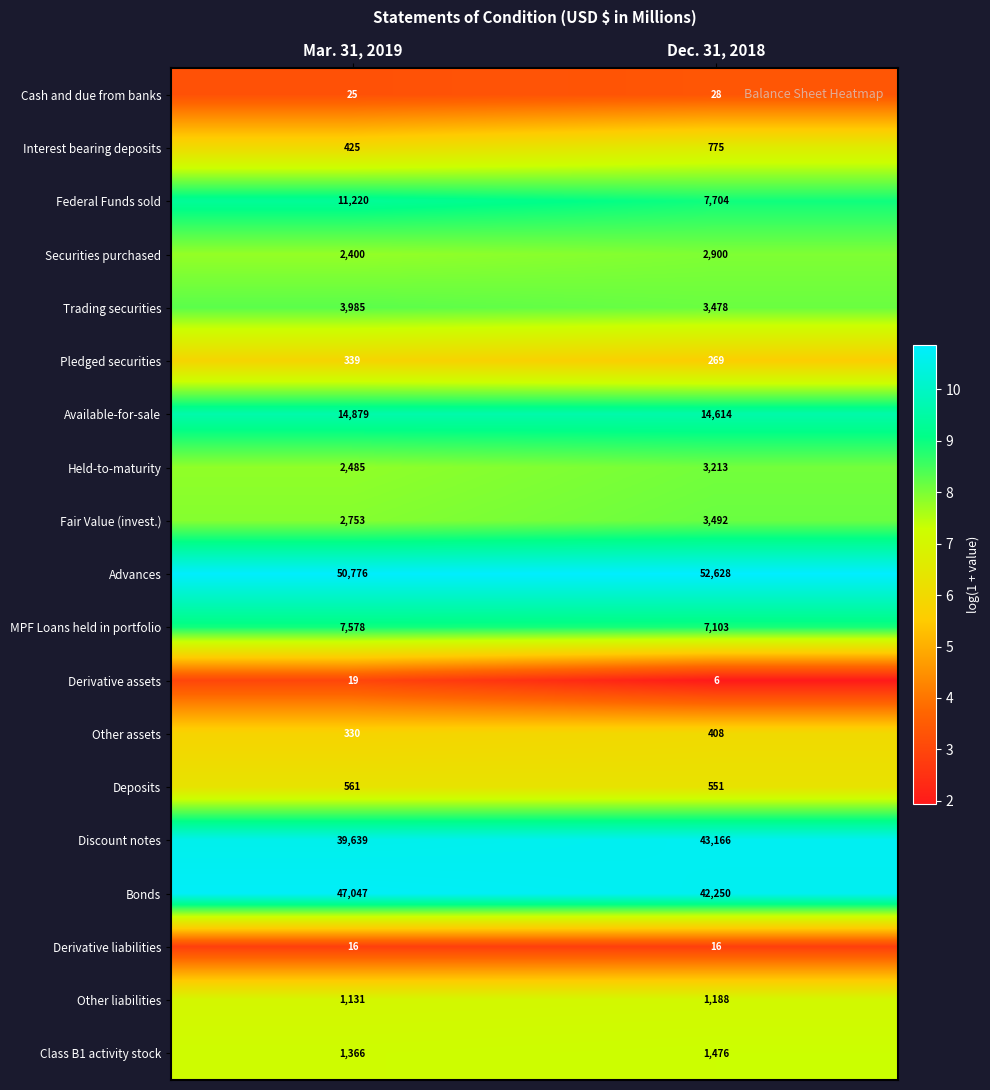

What is the total value across all series at Dec. 31, 2018?

185265